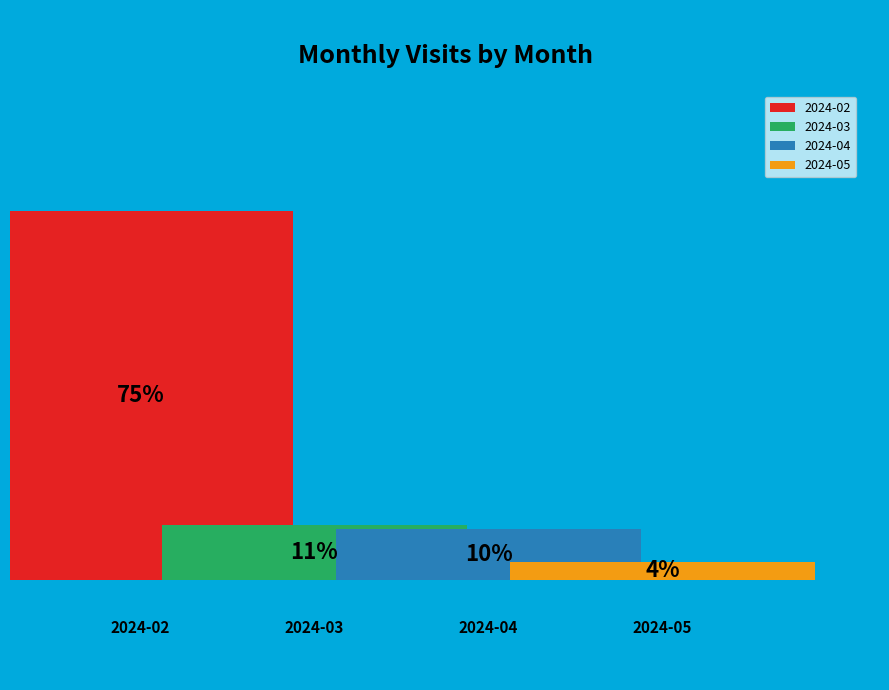

What is the total percentage of 2024-02 and 2024-03?

86.2%